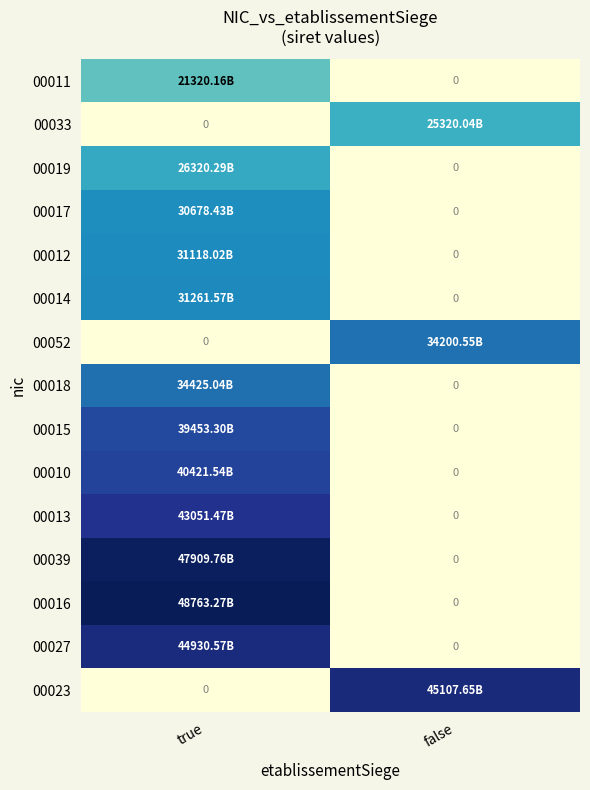

The value of 00052 at true is 0.0. True or false?

True